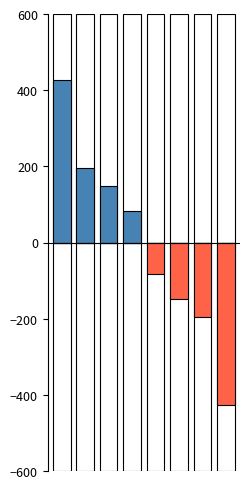

At how many categories does at least one series exceed -149?

8